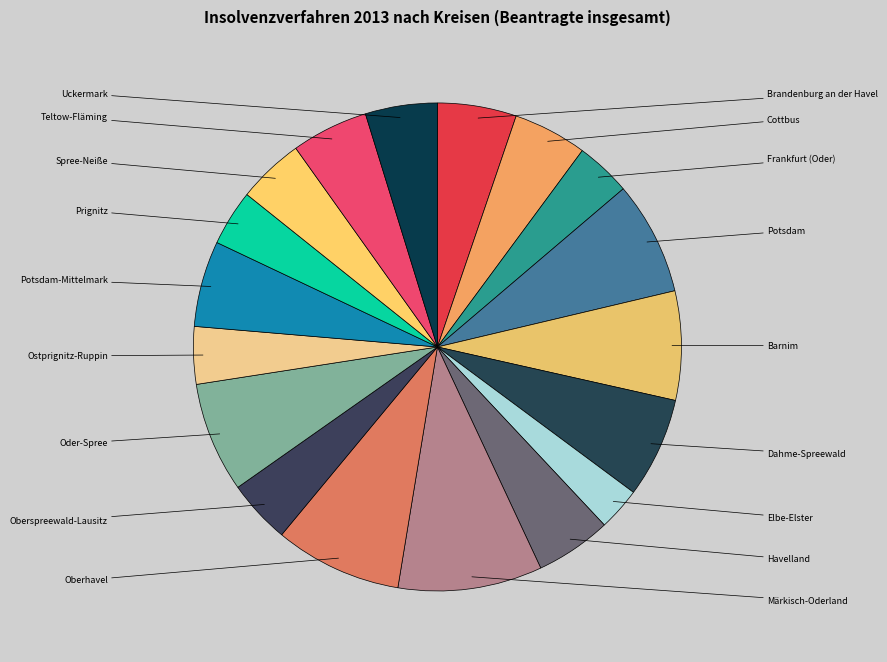

Does Oberspreewald-Lausitz represent more than half of the total?

No